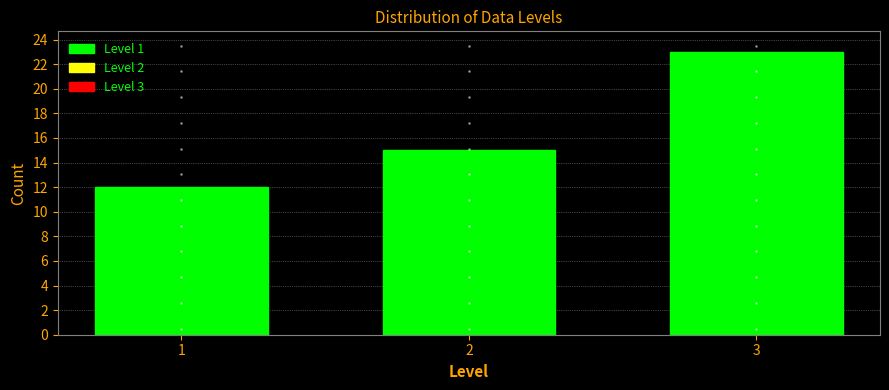

Reading left to right, transcribe all the data shown in this chart.

1=12	2=15	3=23